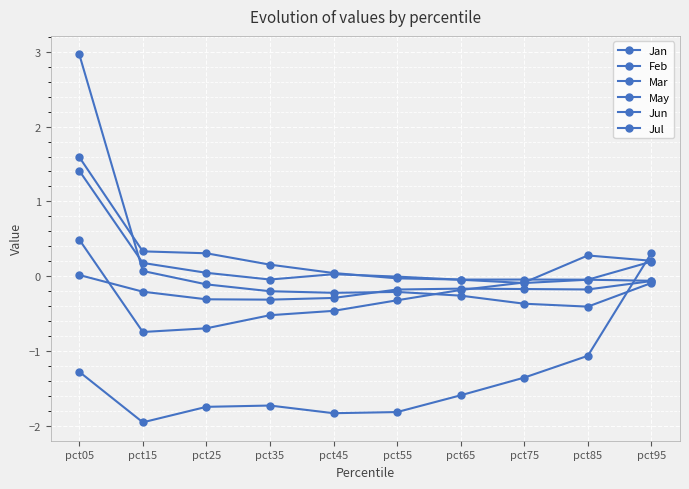

Rank the categories by Mar value from lowest to highest.

pct15, pct25, pct35, pct45, pct55, pct65, pct75, pct95, pct85, pct05